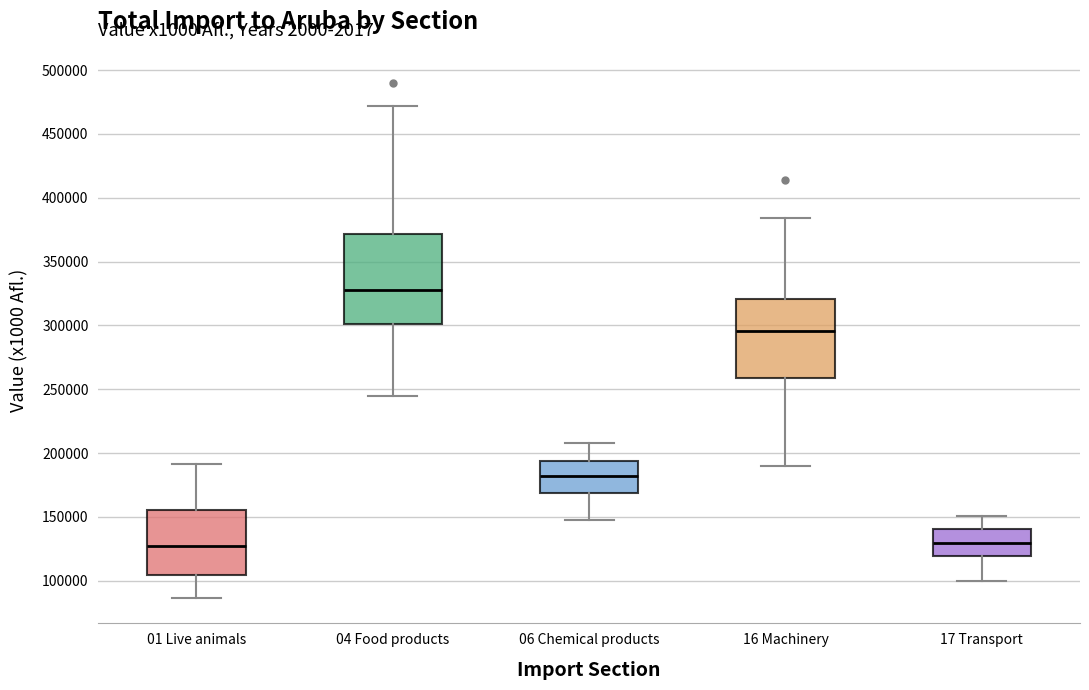

Comparing the boxes themselves (not the whiskers), which one is the tallest?

04 Food products